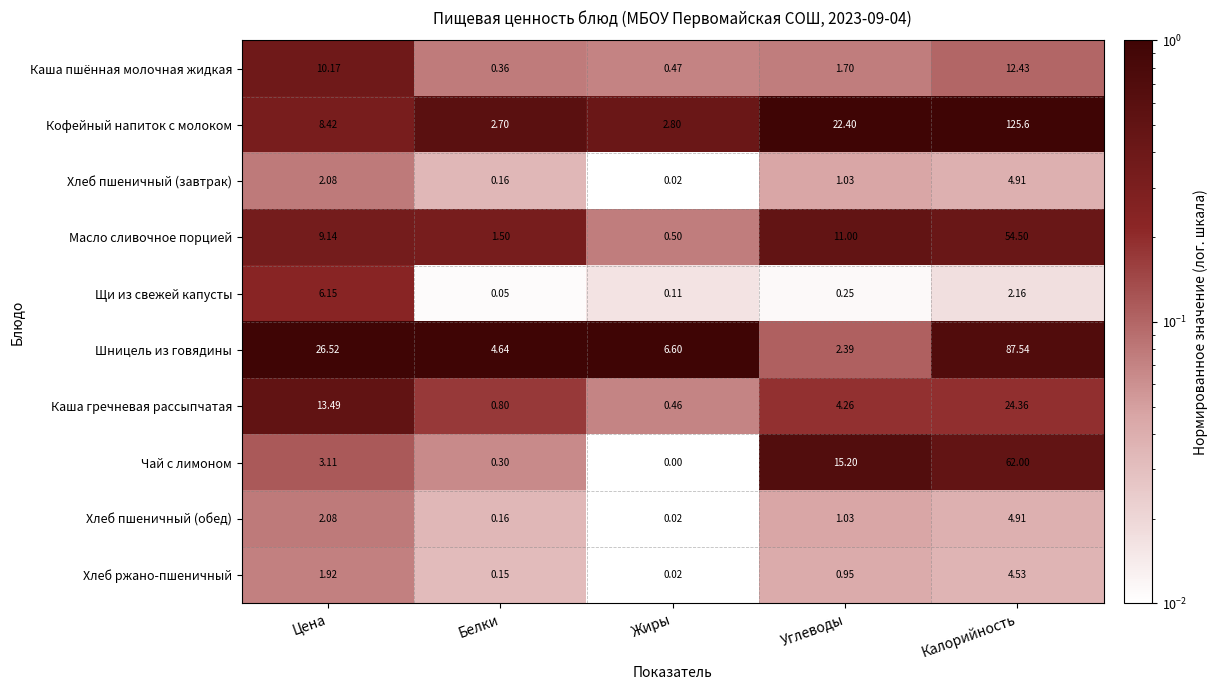

At which label is Хлеб ржано-пшеничный closest to 2?

Цена